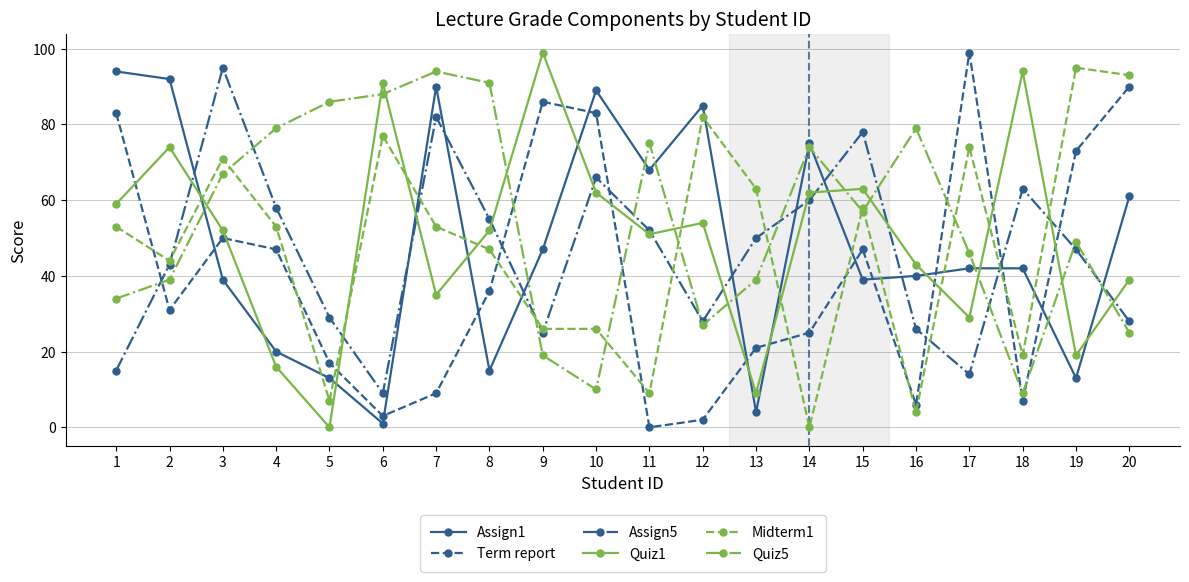

Does the chart display data point markers on the line(s)?

Yes